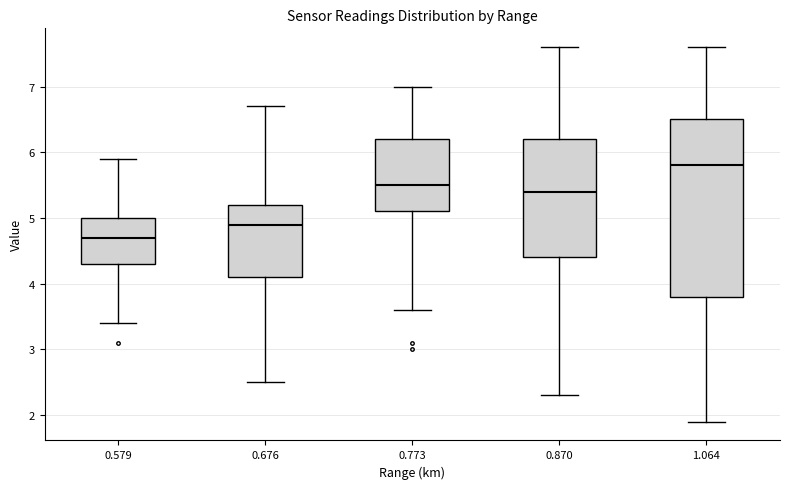

Reading left to right, transcribe this box plot: for each box, give where its median line is, the range the box spans, and where its two whiskers end, as read against the y-axis. The values are not printed on the chart, so give them approximately, as read against the axis.

0.579: median 4.7, box 4.3 to 5.0, whiskers 3.4 to 5.9
0.676: median 4.9, box 4.1 to 5.2, whiskers 2.5 to 6.7
0.773: median 5.5, box 5.1 to 6.2, whiskers 3.6 to 7.0
0.870: median 5.4, box 4.4 to 6.2, whiskers 2.3 to 7.6
1.064: median 5.8, box 3.8 to 6.5, whiskers 1.9 to 7.6